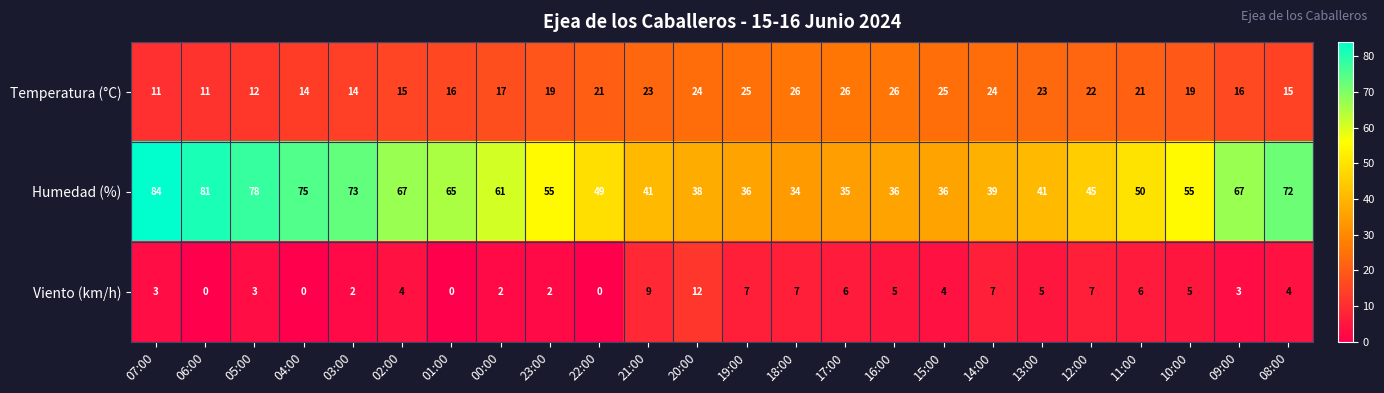

Which category has the highest value across all series?

07:00